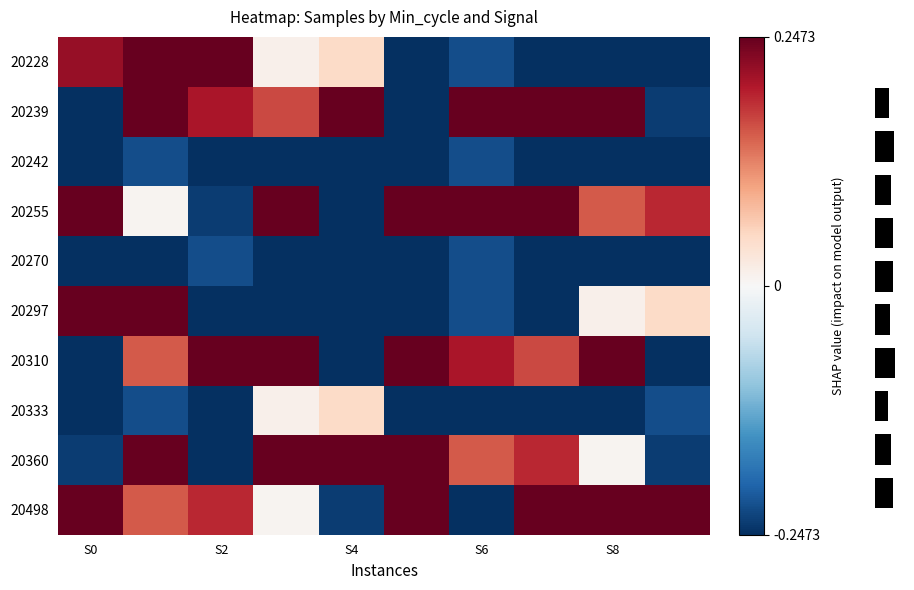

At which label does 20255 reach its minimum?

S4